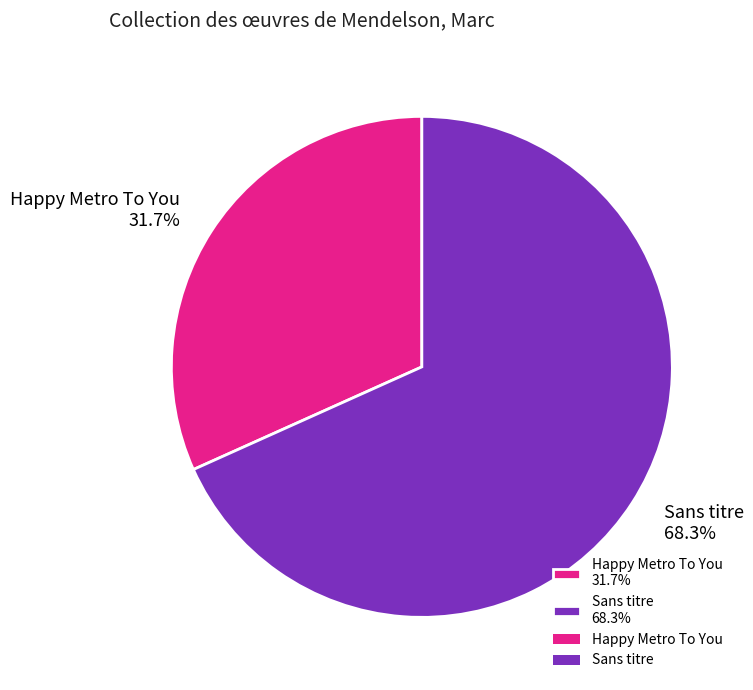

To the nearest percent, what is the difference between the Sans titre and Happy Metro To You slice percentages?

37%